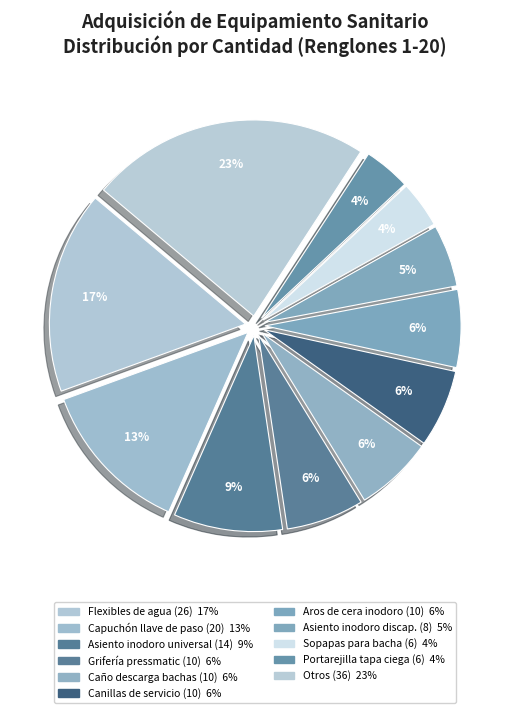

How many slices are in this pie chart?

11